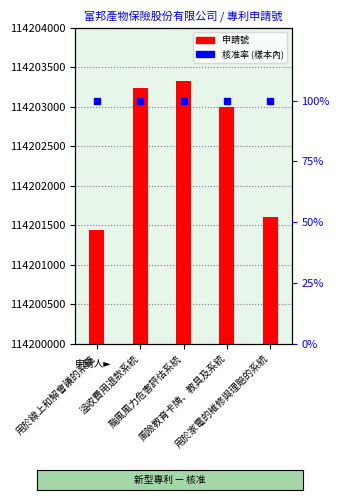

Which series has the widest spread of Y values?

申請號